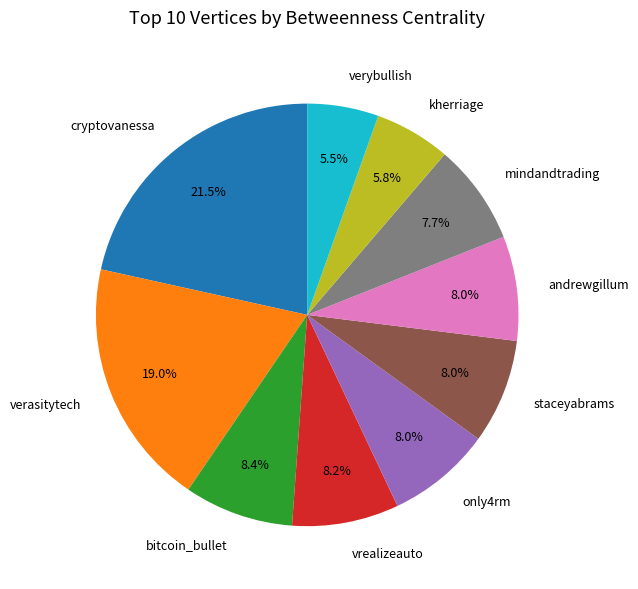

How many segments does this pie chart have?

10